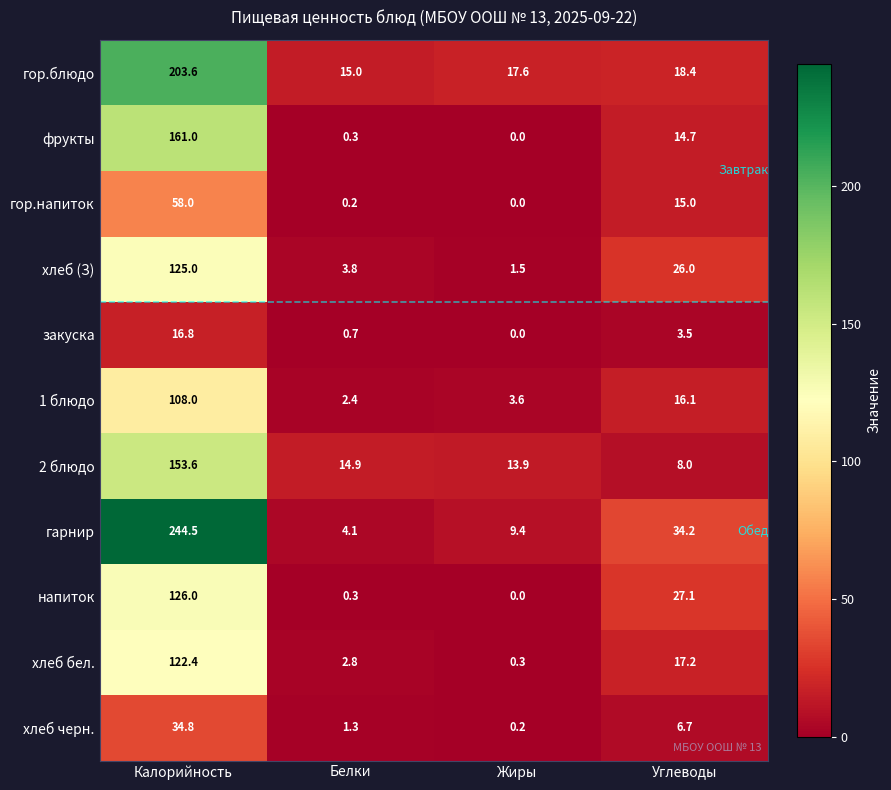

What is the sum of all закуска values?

21.0